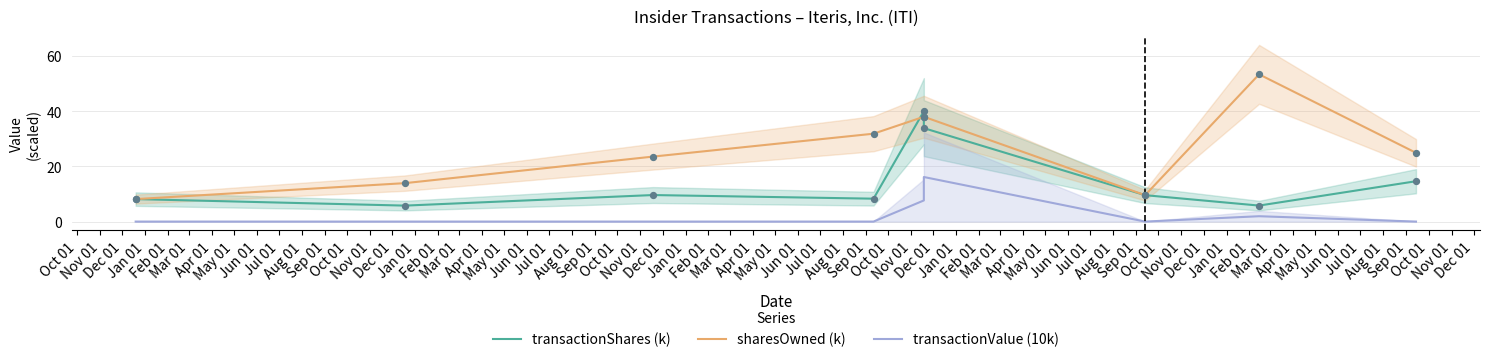

Which series has the largest total across all categories?

sharesOwned (k)